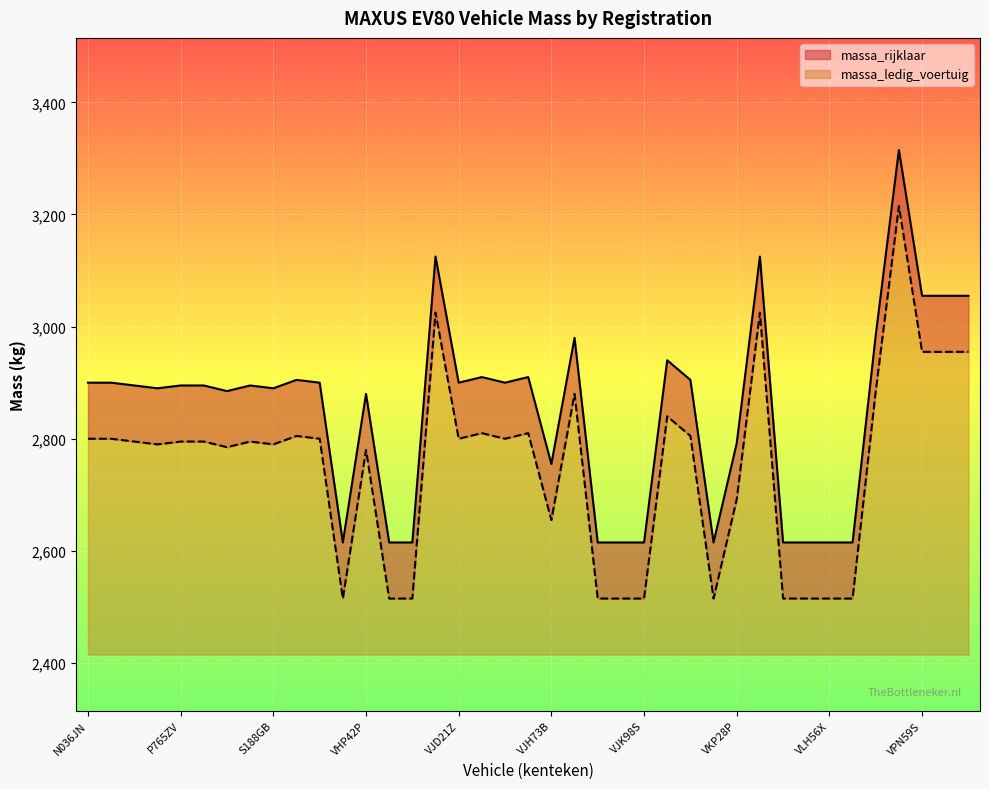

Which label corresponds to the smallest value in the chart?

VGZ62L